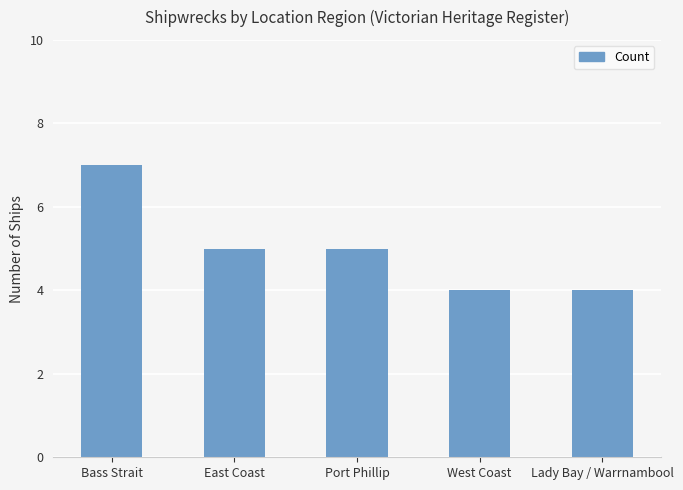

True or false: the data shows 7 at Bass Strait.

True